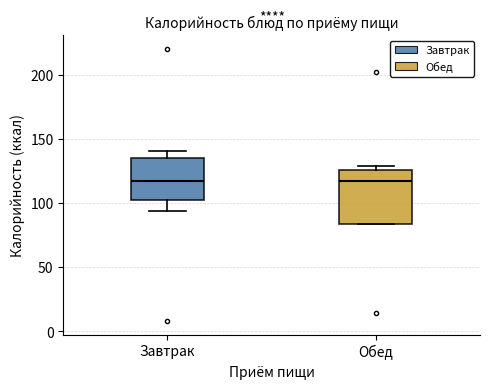

Where does the median line of the box for Обед sit on the y-axis? The values are not printed on the chart, so give them approximately, as read against the axis.

115